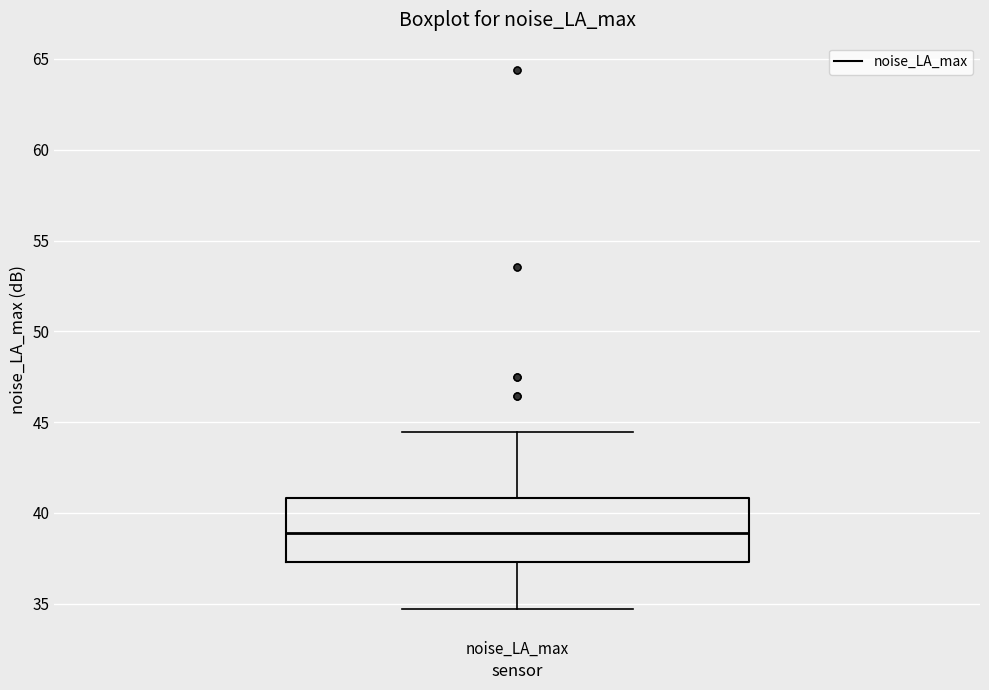

Where does the median line of the box for noise_LA_max sit on the y-axis? The values are not printed on the chart, so give them approximately, as read against the axis.

39.0